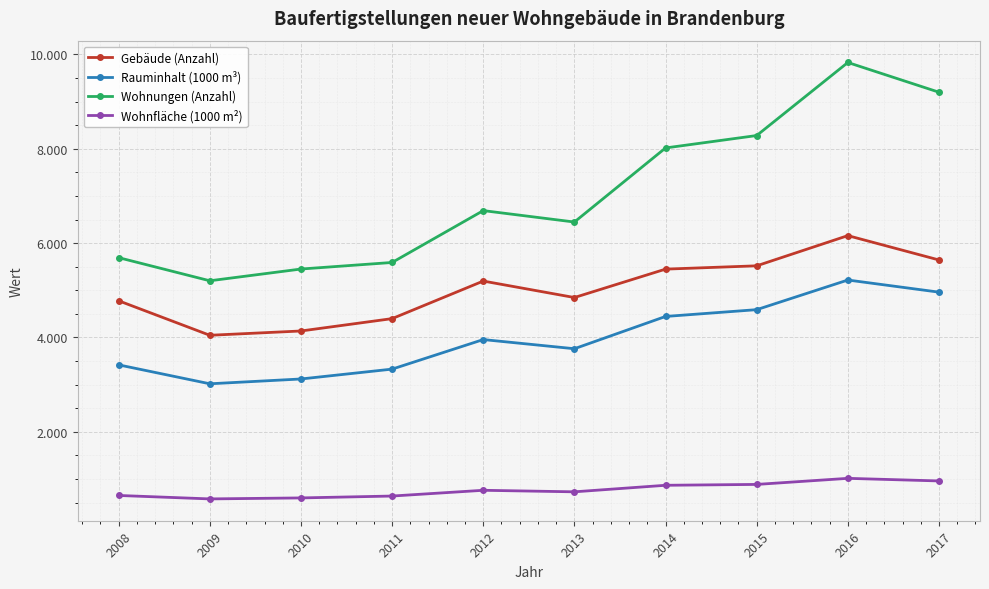

Does the chart have visible grid lines?

Yes